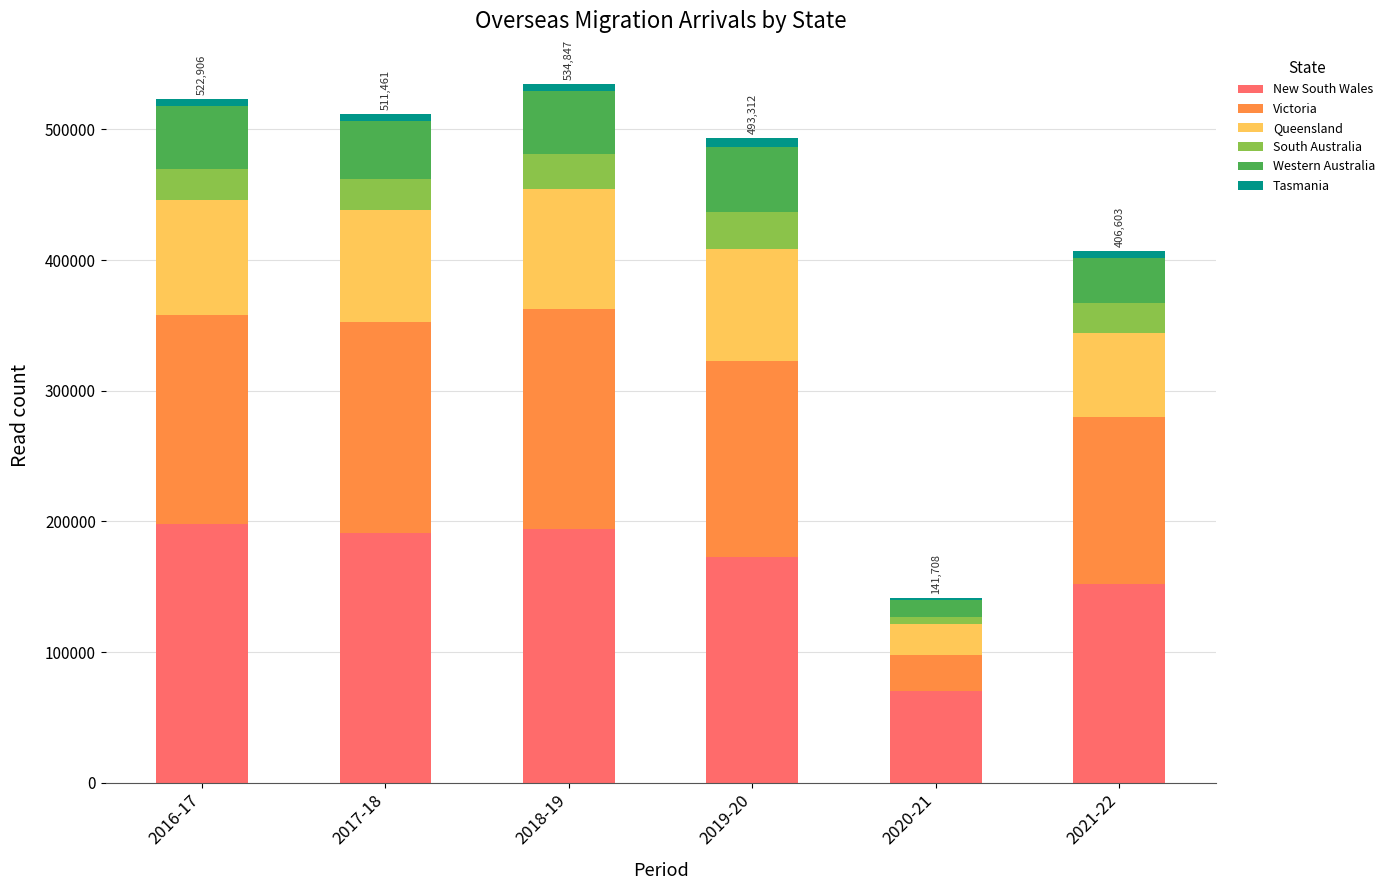

Are the bars grouped side by side (vs. stacked)?

No